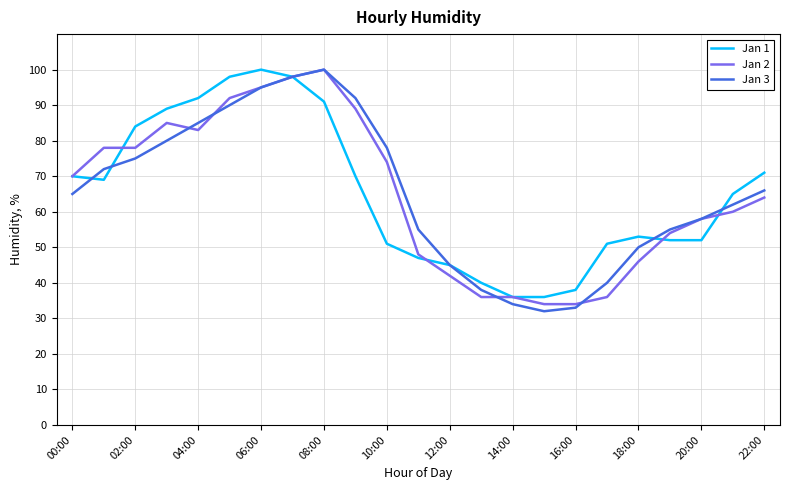

Which series has the largest range (max minus min)?

Jan 3